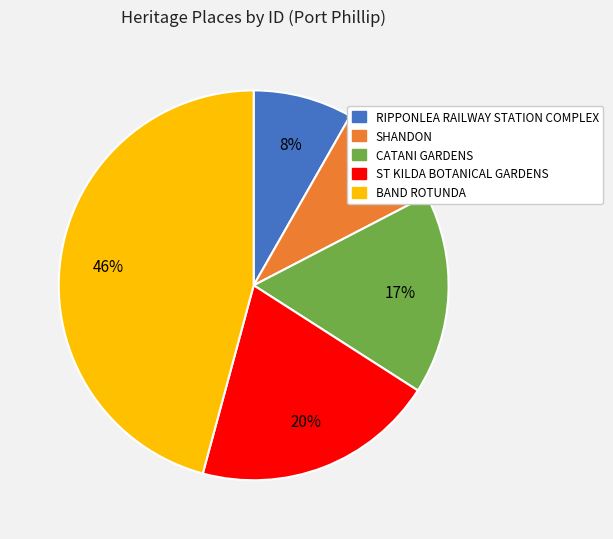

How many segments does this pie chart have?

5